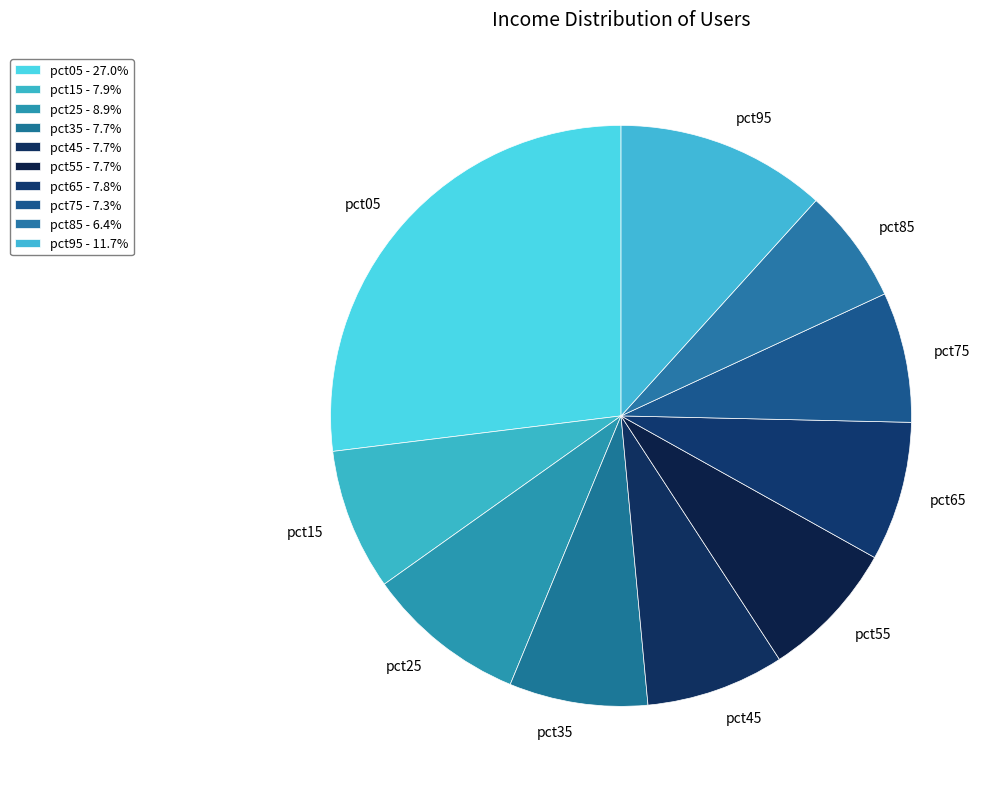

Is there a majority slice in this chart?

No